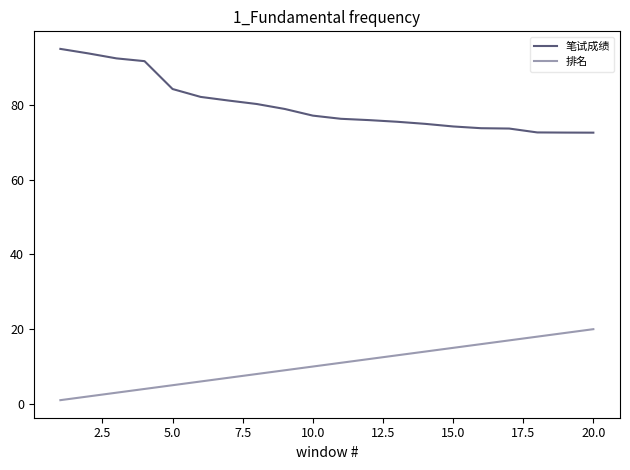

What are all the series names shown in the legend?

笔试成绩, 排名